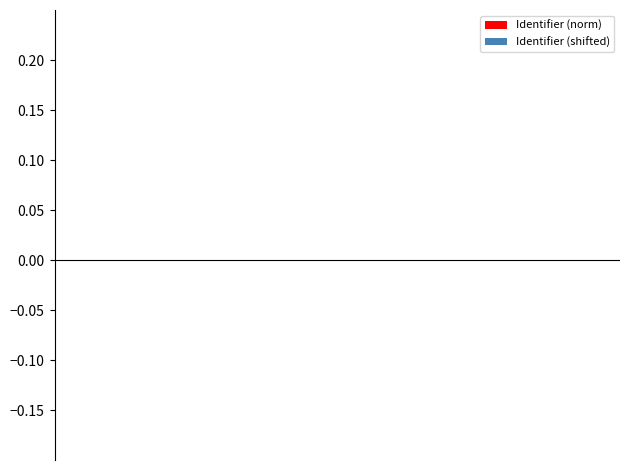

How many categories are shown in the chart?

15